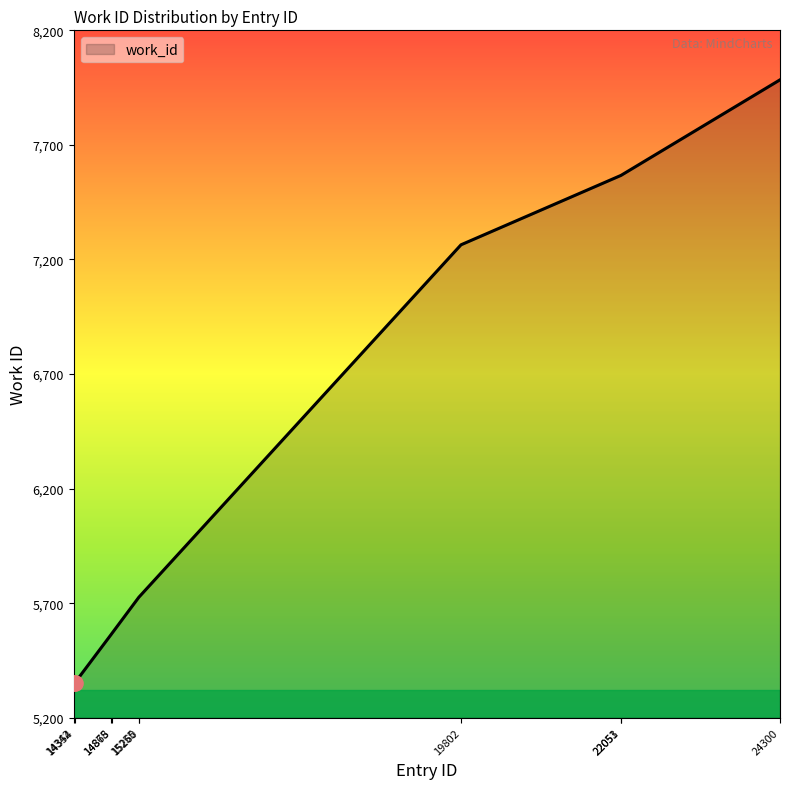

Between 14342 and 22053, which is larger?

22053